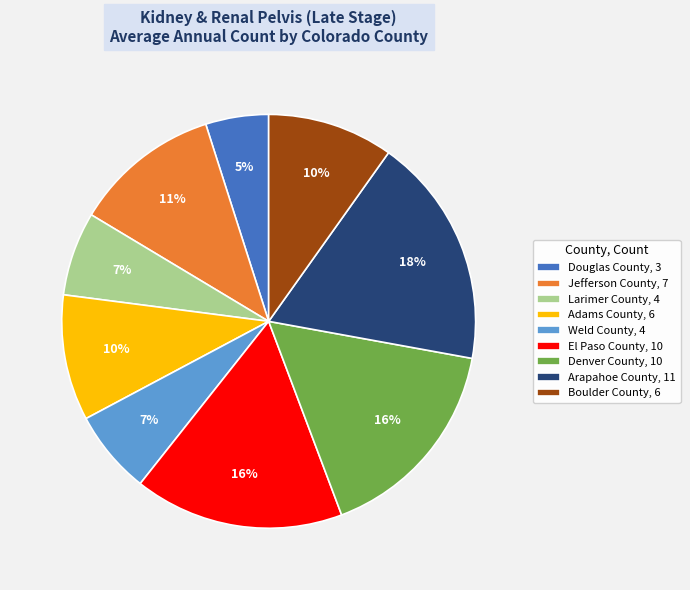

Does any single category account for the majority?

No